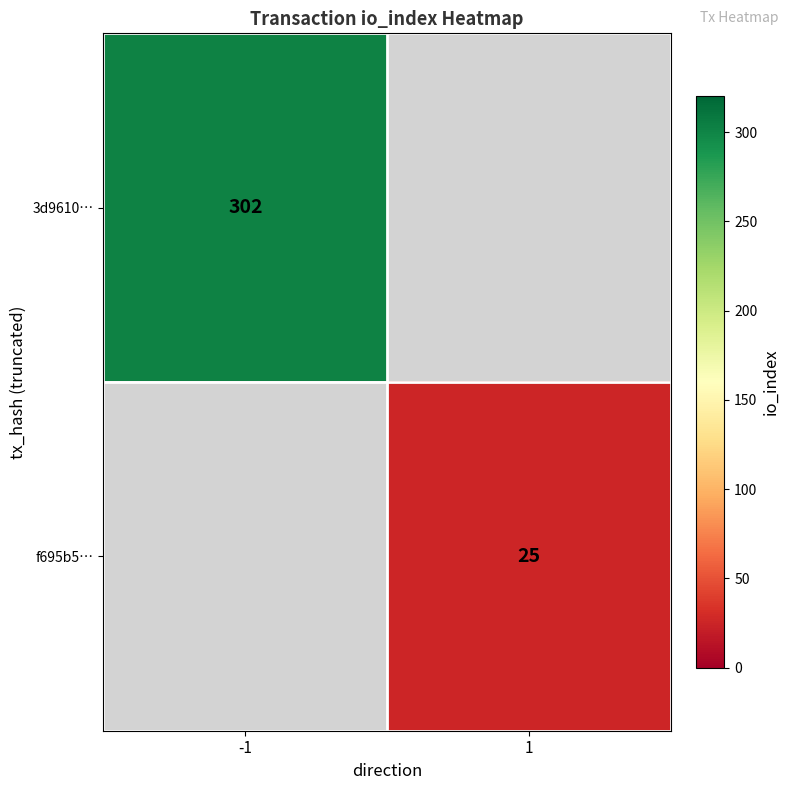

True or false: 3d9610… has a value of 302 at -1.

True